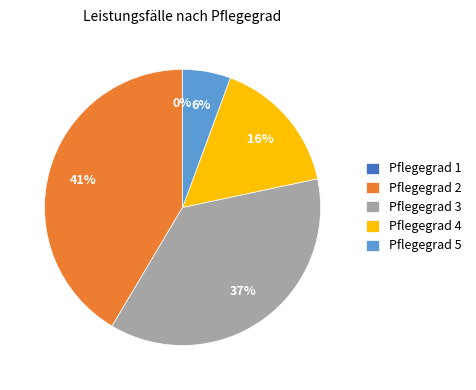

Do Pflegegrad 4 and Pflegegrad 5 together represent more than half of the pie?

No